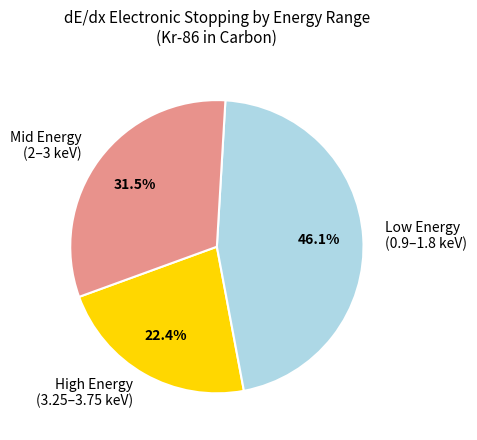

What percentage do Mid Energy (2–3 keV) and Low Energy (0.9–1.8 keV) together represent?

77.6%